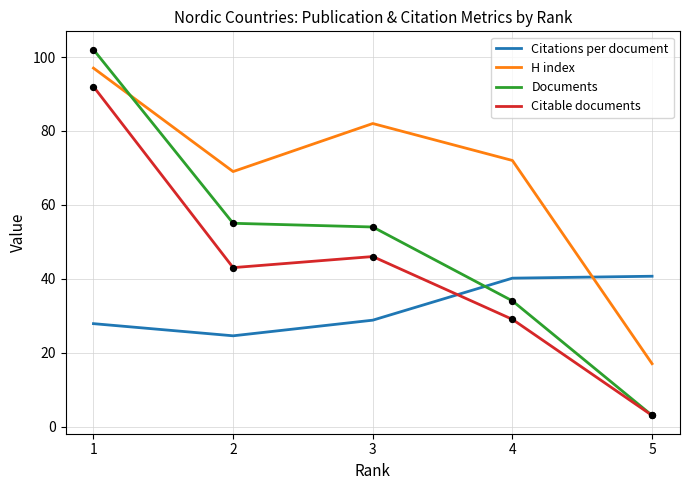

Which series has the largest total across all categories?

H index